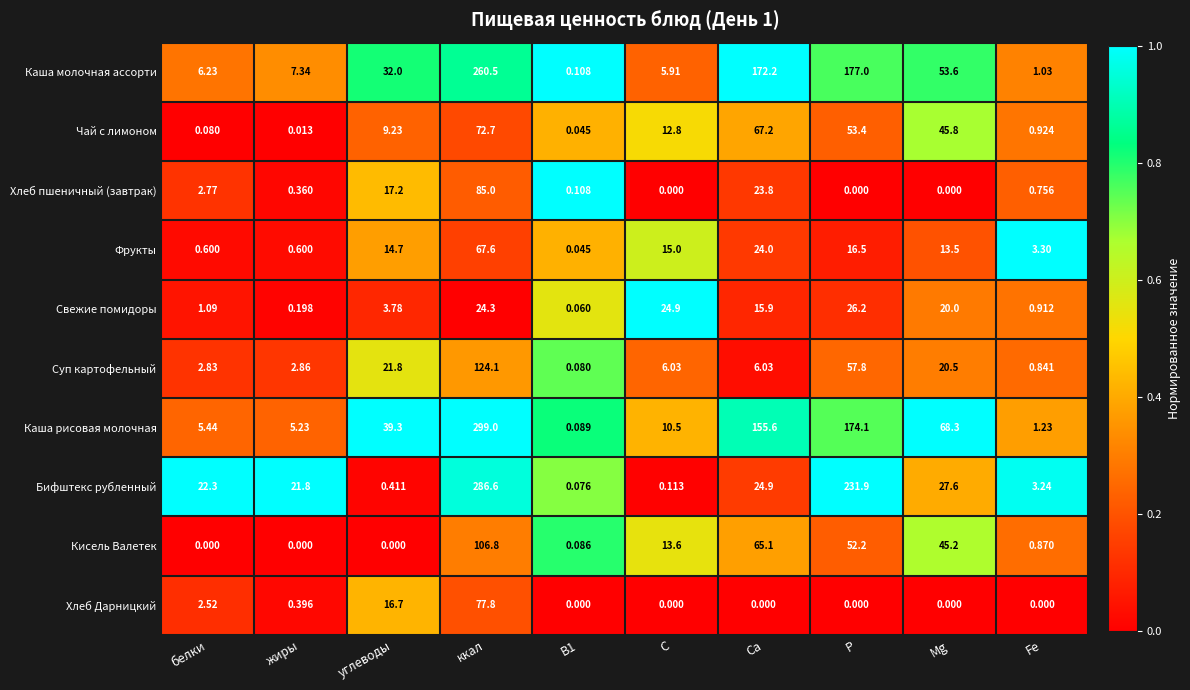

Which series has the widest spread of values?

Каша рисовая молочная